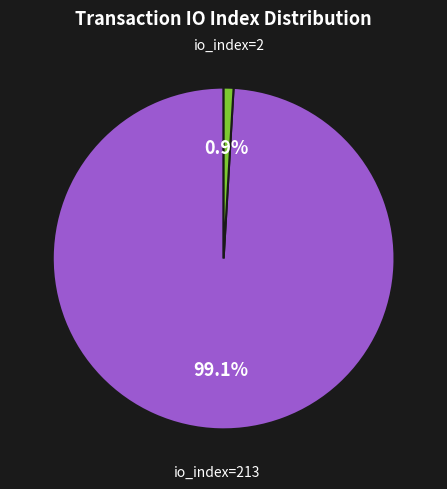

To the nearest percent, what is the average slice percentage?

50%